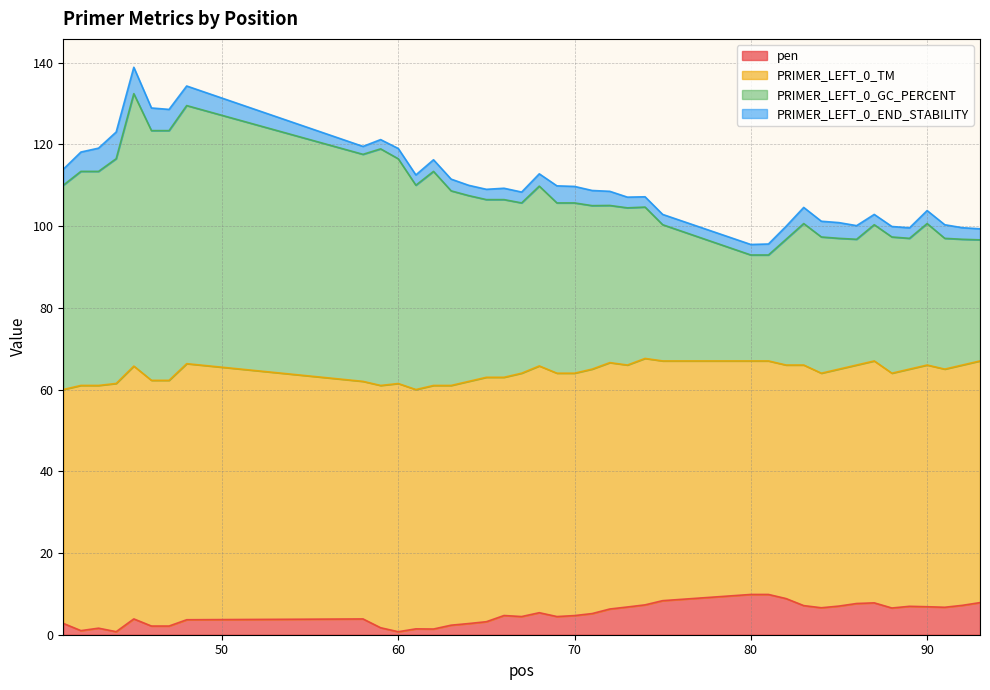

How many lines are shown in the chart?

4